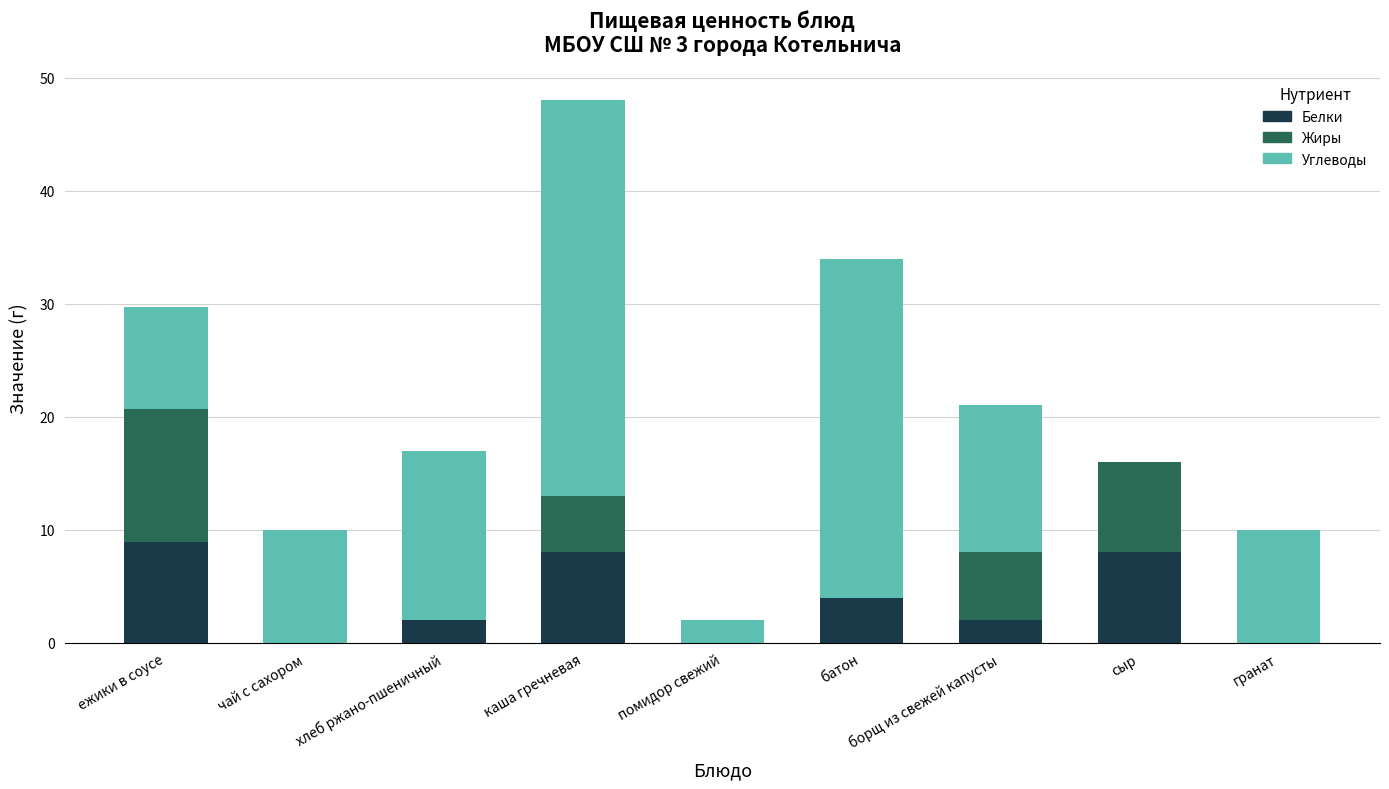

What is the sum of the Белки values at гранат and ежики в соусе?

8.9